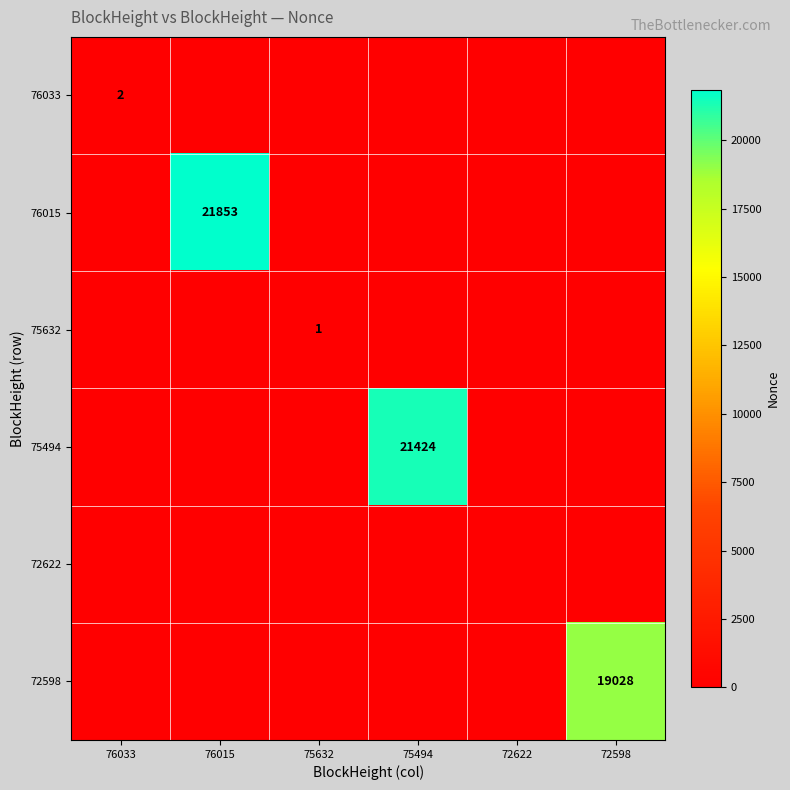

Is it true that 72598 equals 27784 at 72598?

False